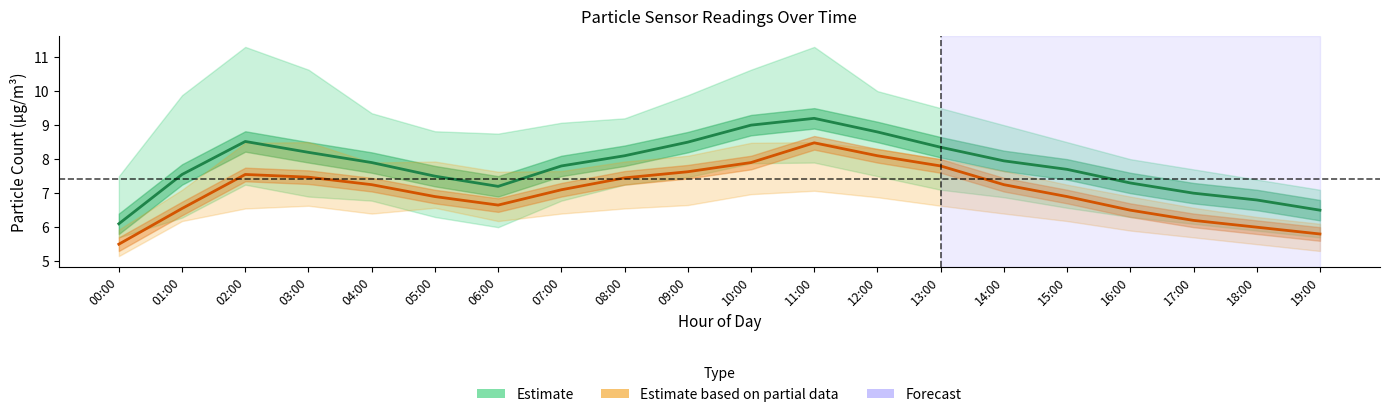

What is the sum of the SDS_P2 (Partial Est.) values at 12:00 and 15:00?

15.0